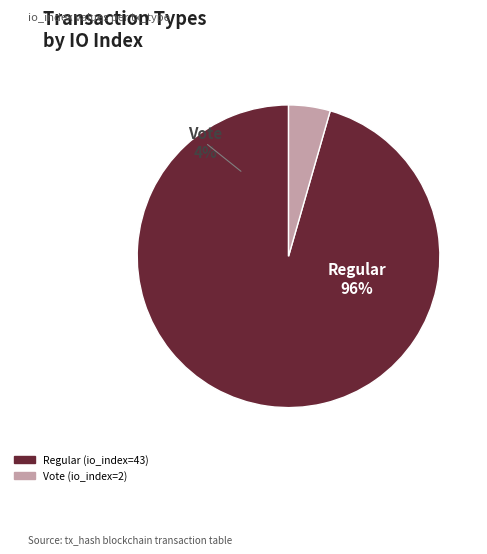

To the nearest percent, what is the difference between the largest and smallest slice percentages?

91%